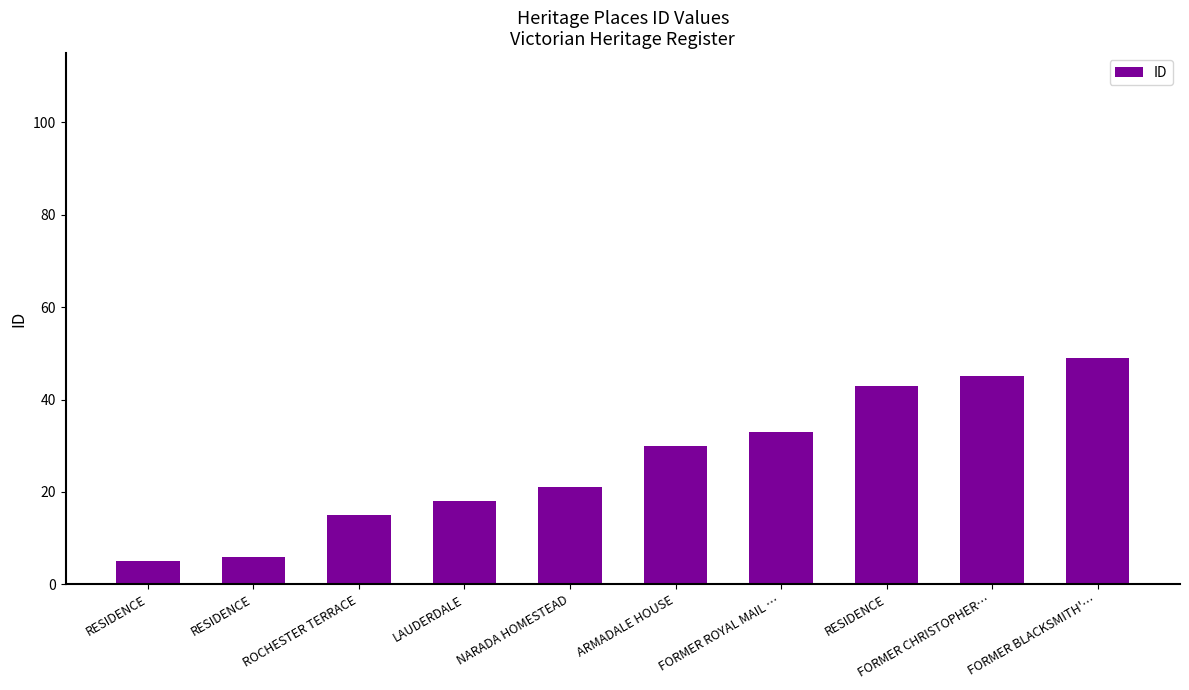

What is the difference between the maximum and minimum values?

44